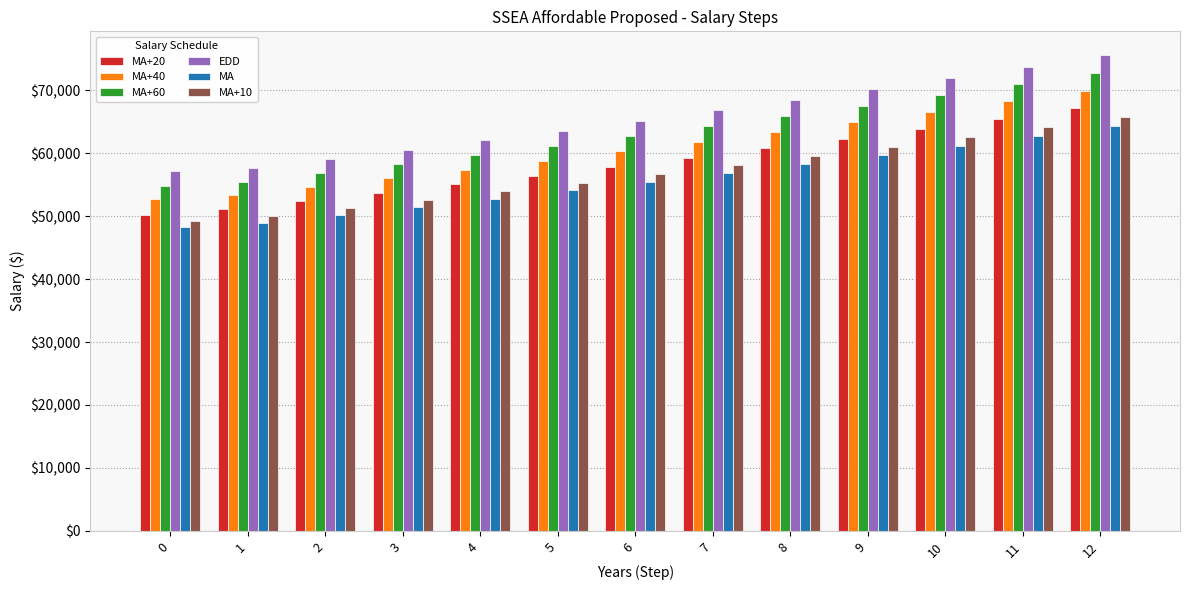

At which label does MA+20 first exceed 57874?

6